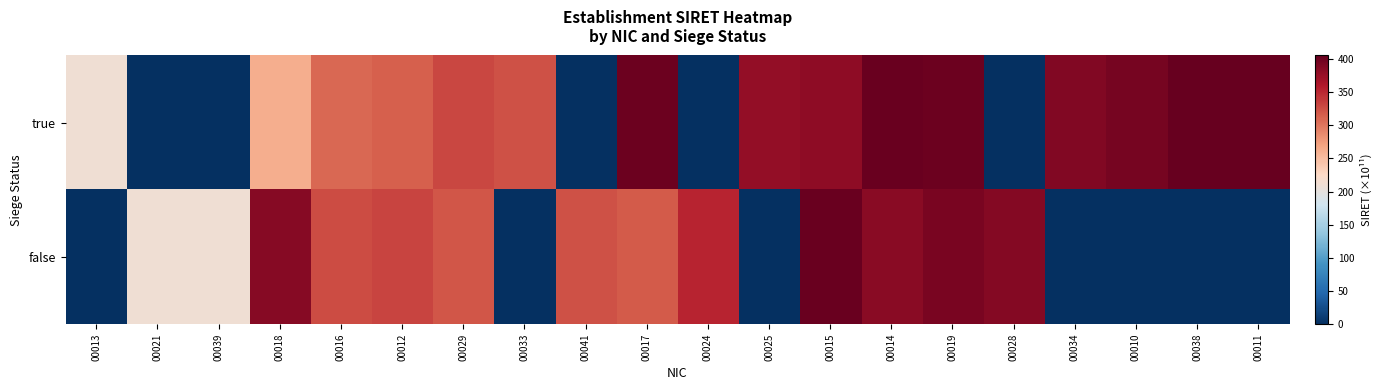

Rank the series by their average value, from lowest to highest.

false, true